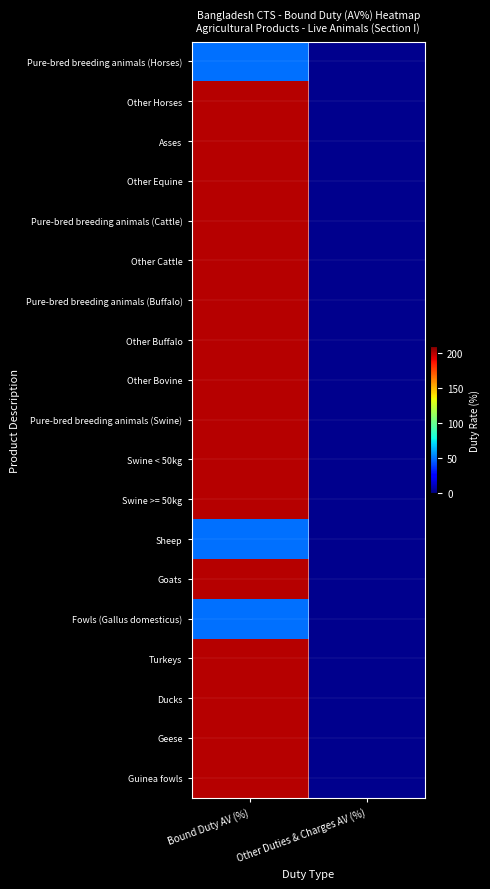

At how many categories does at least one series exceed 30?

1